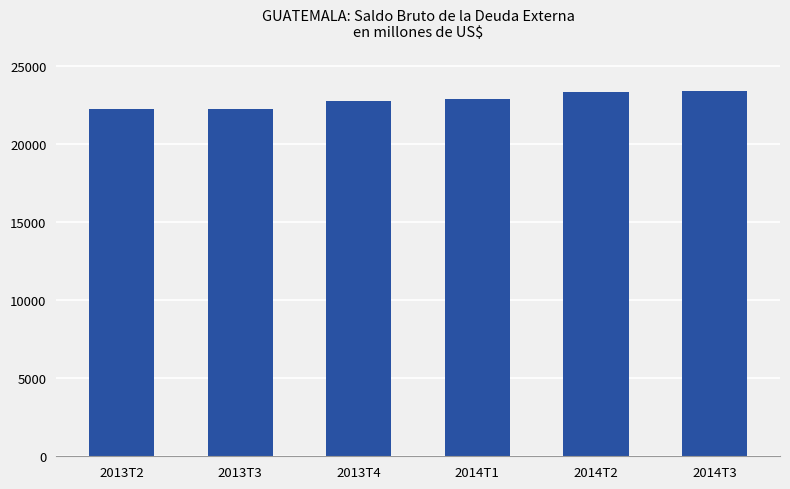

What is the label of the 1st bar from the right?

2014T3